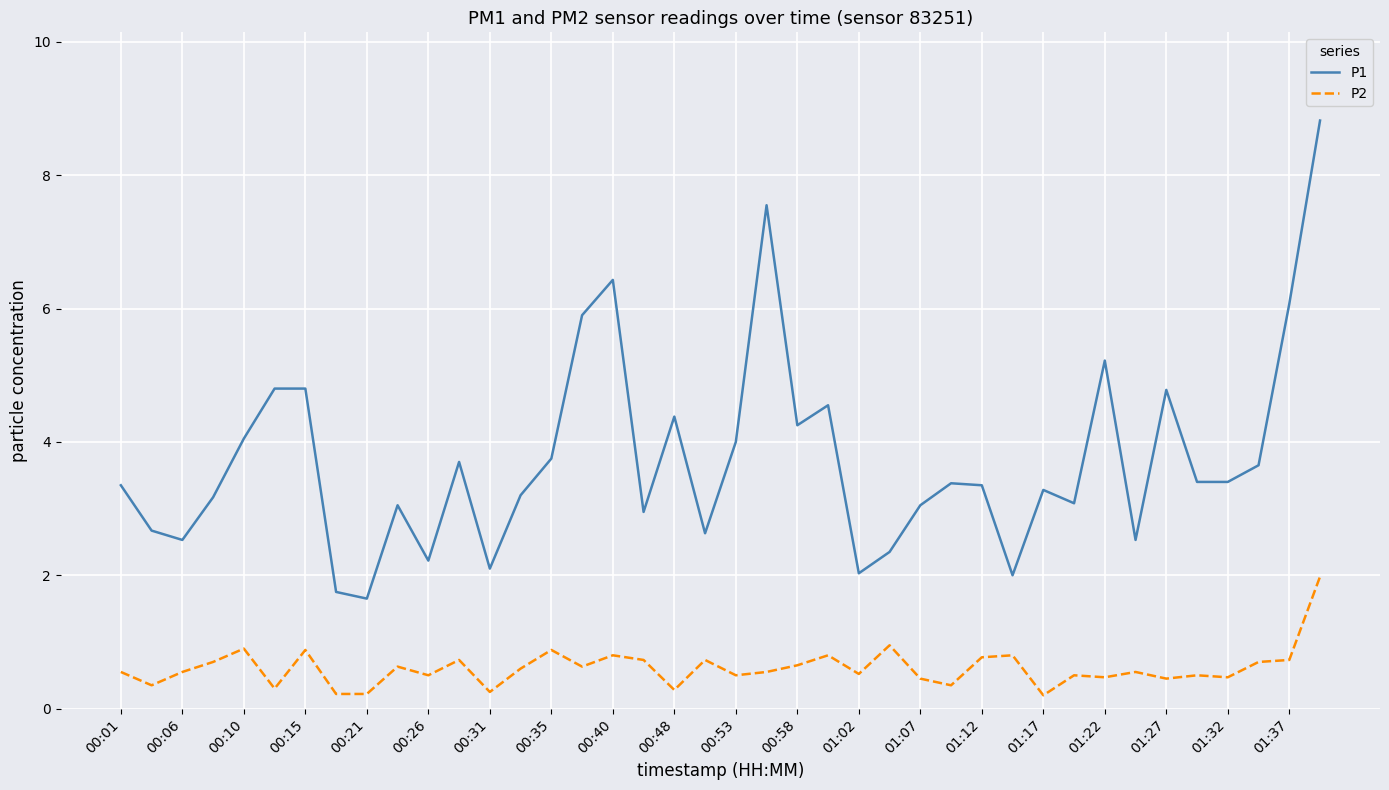

Which series has the largest range (max minus min)?

P1